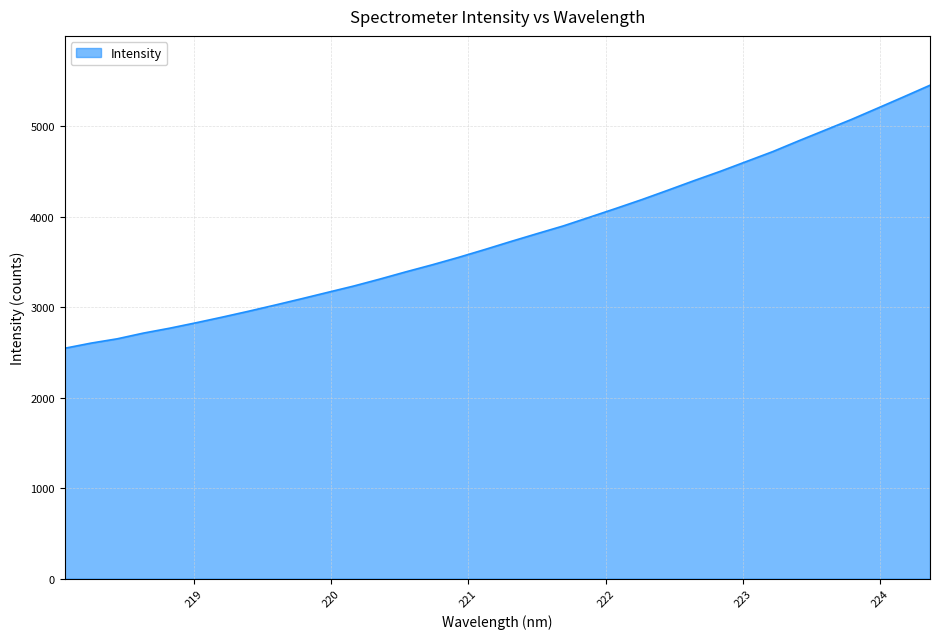

What is the difference between the maximum and minimum values?

2907.4